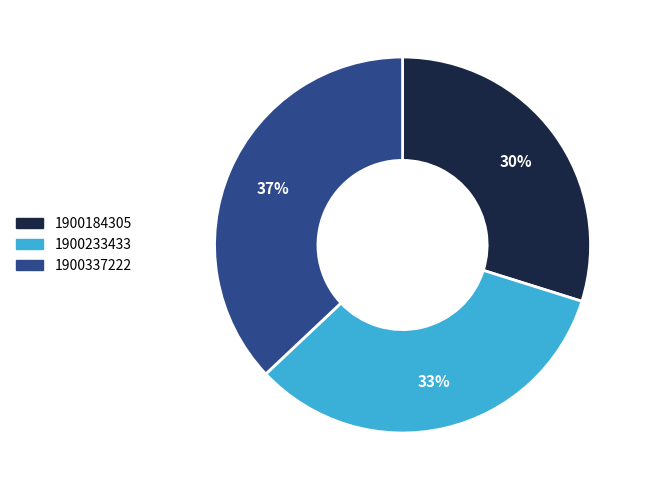

Which has a higher value, 1900184305 or 1900337222?

1900337222